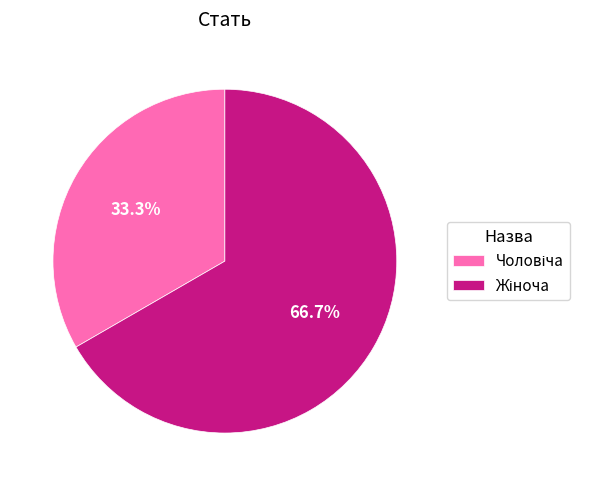

Is there any slice that represents more than half of the pie?

Yes